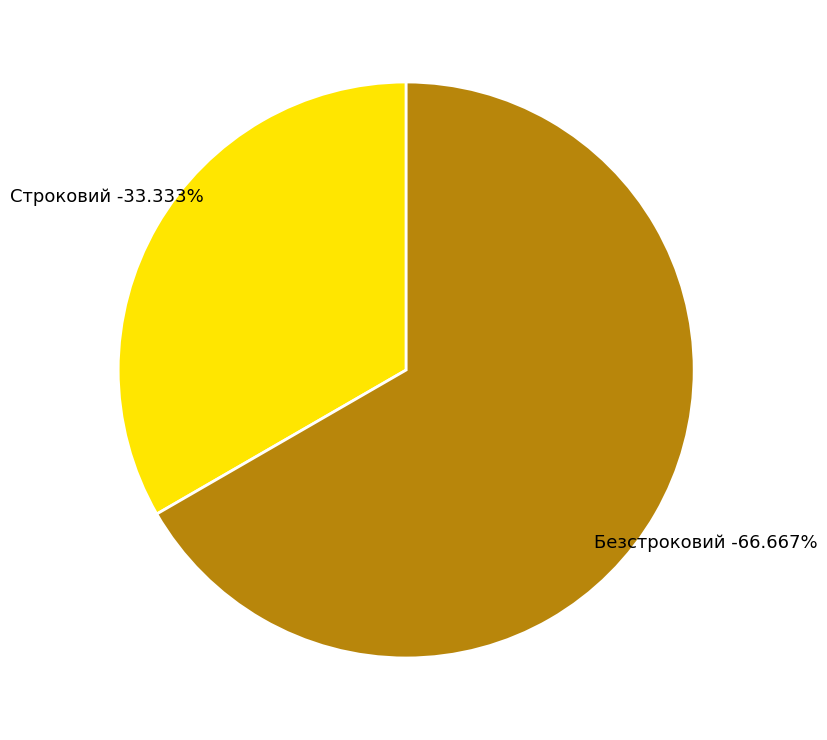

What percentage is NOT represented by Безстроковий?

33.3%